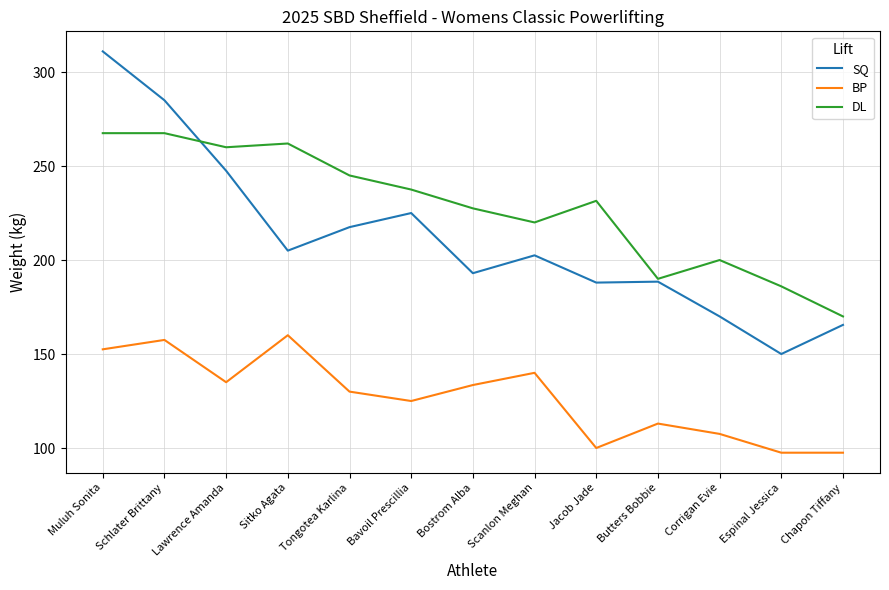

True or false: DL and BP cross at least once.

False